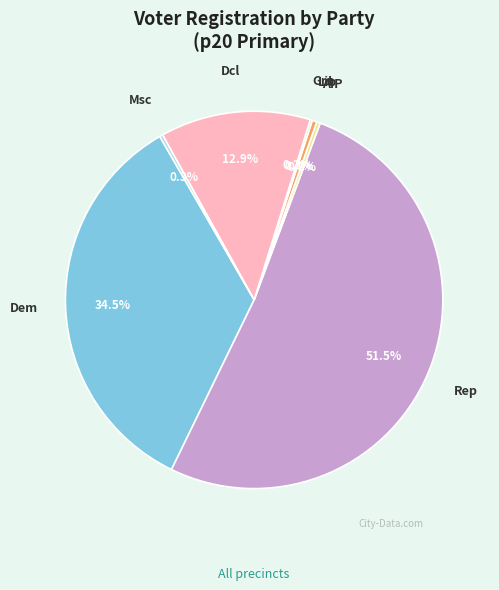

To the nearest percent, what is the average slice percentage?

14%